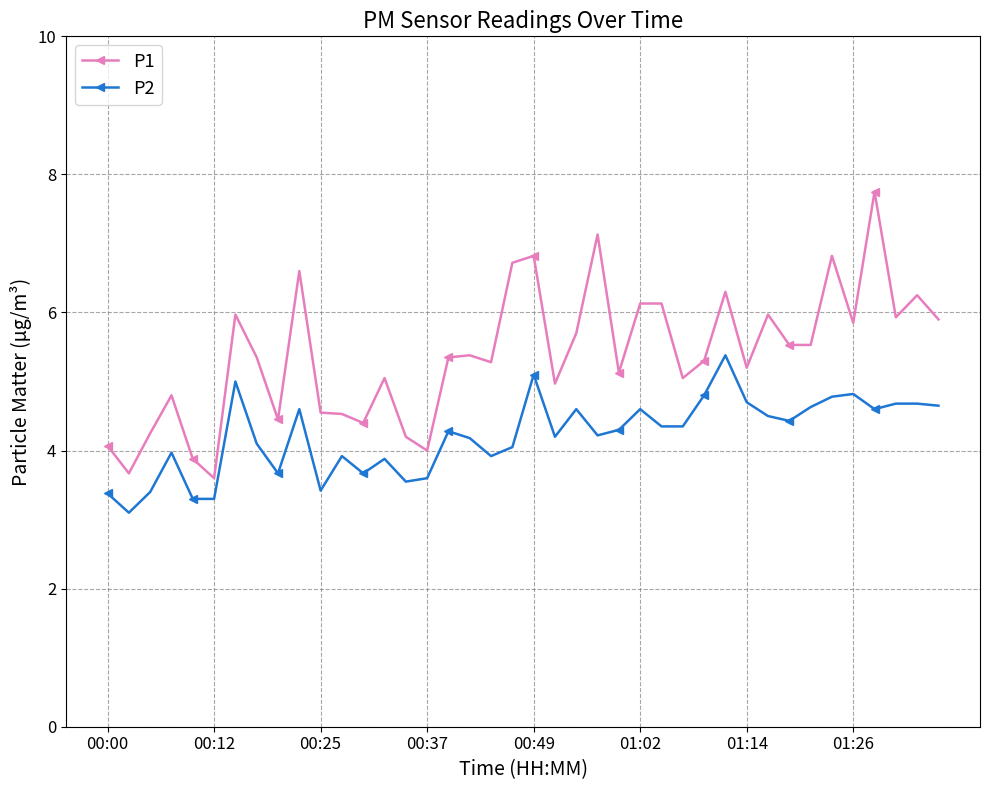

Does the chart have visible grid lines?

Yes